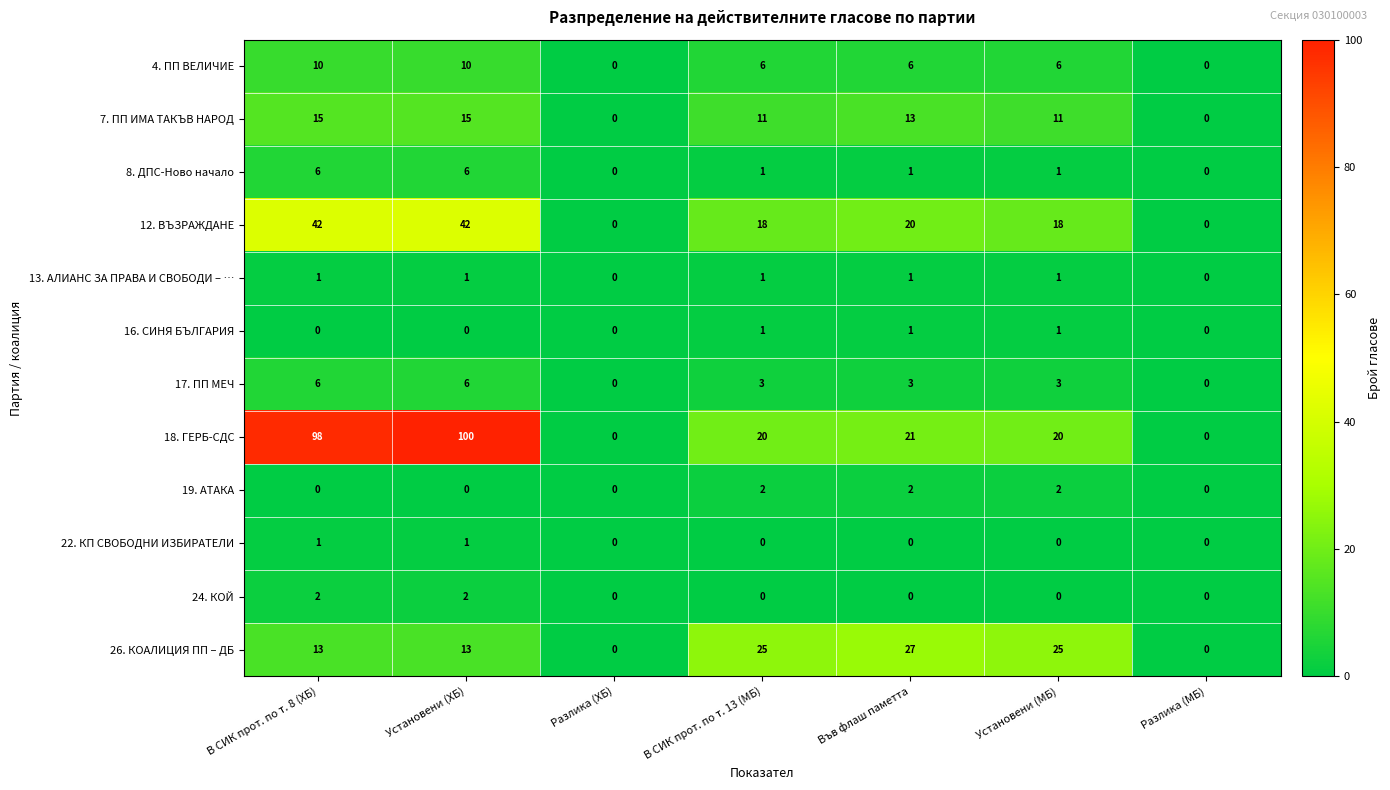

Which series has the widest spread of values?

18. ГЕРБ-СДС